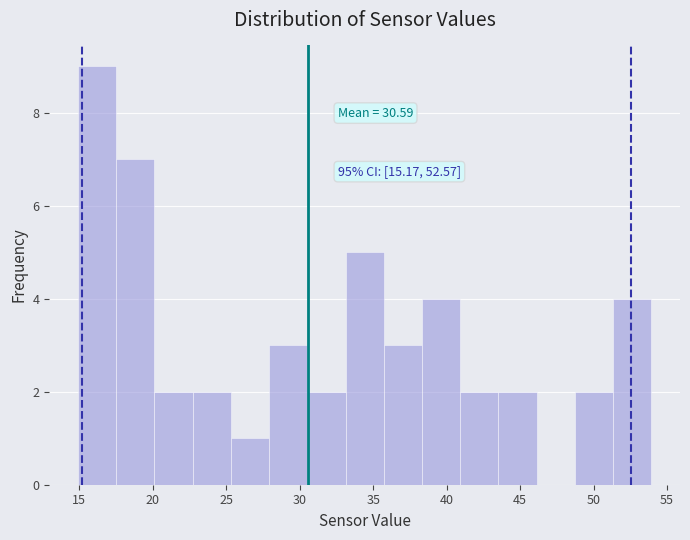

Over which range of the x-axis is the bar tallest?

15.0 to 17.5